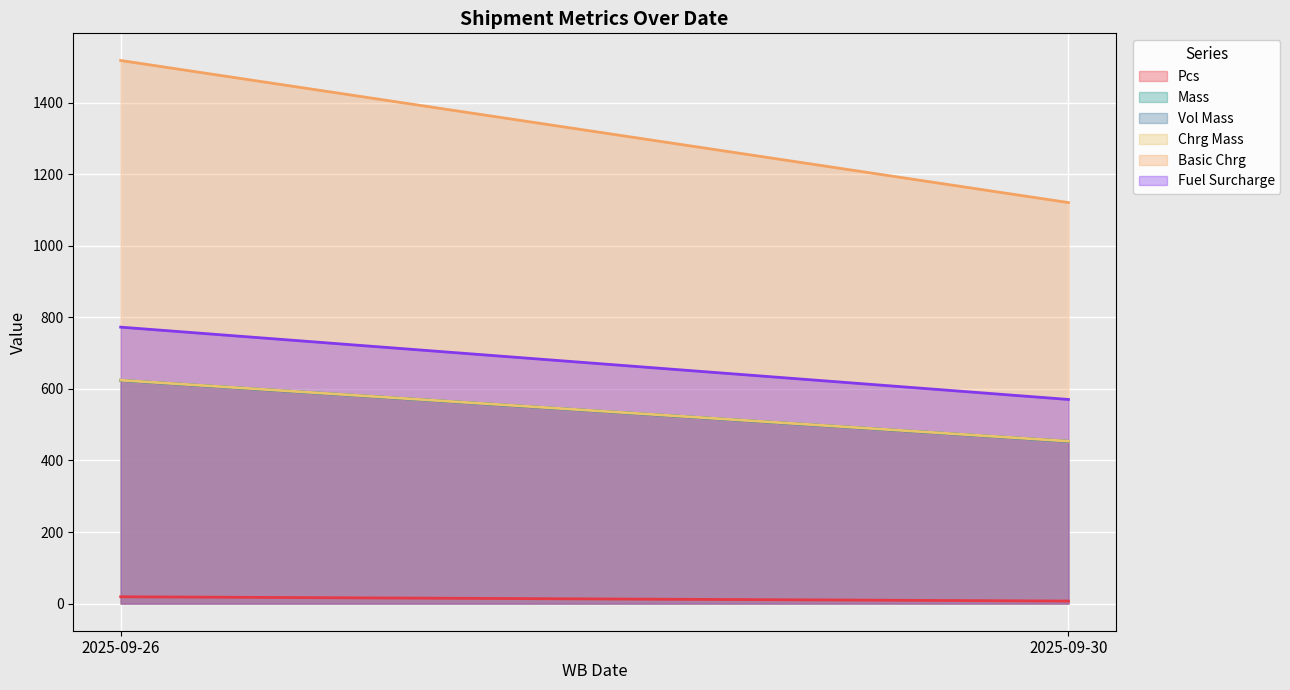

How many values in the Pcs series are below 19?

1